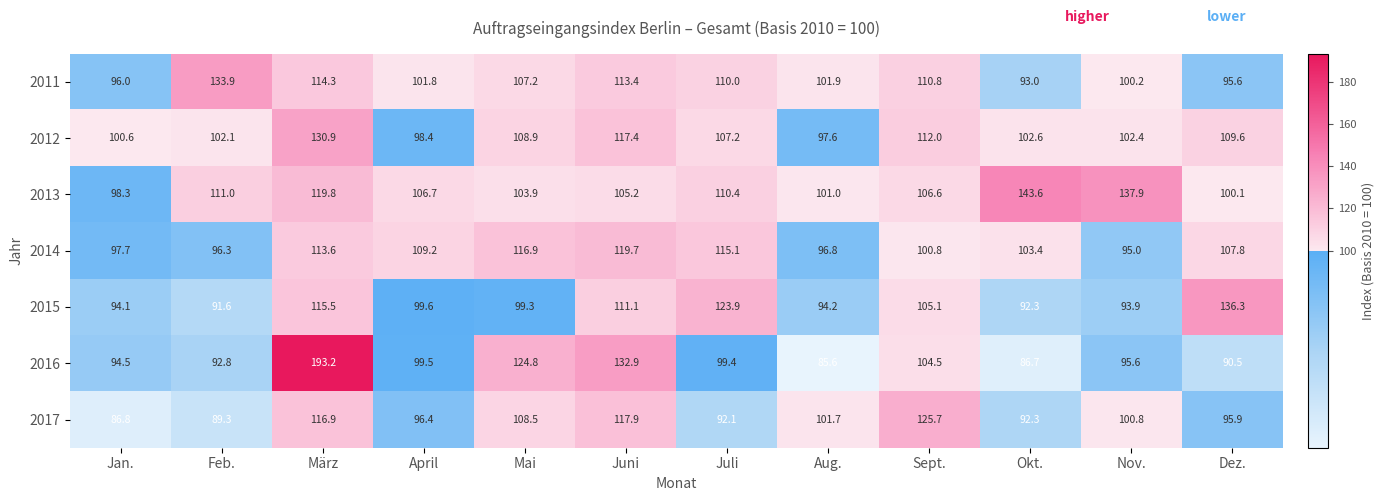

What is the greatest value displayed?

193.2